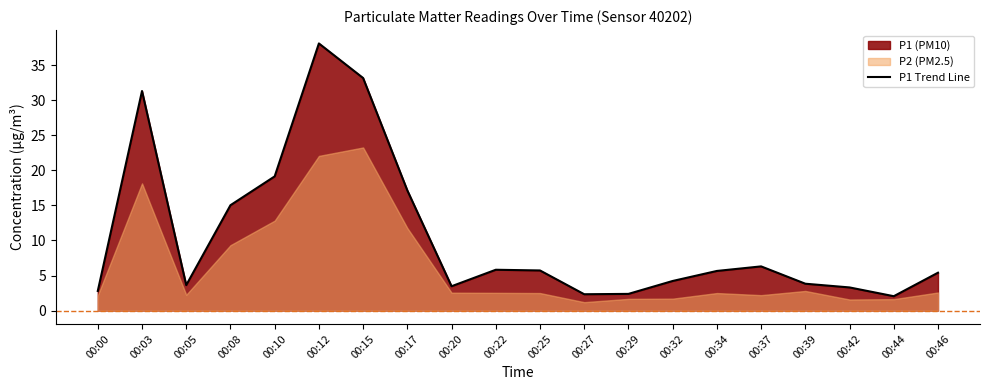

Count the number of values greater than 5.

11